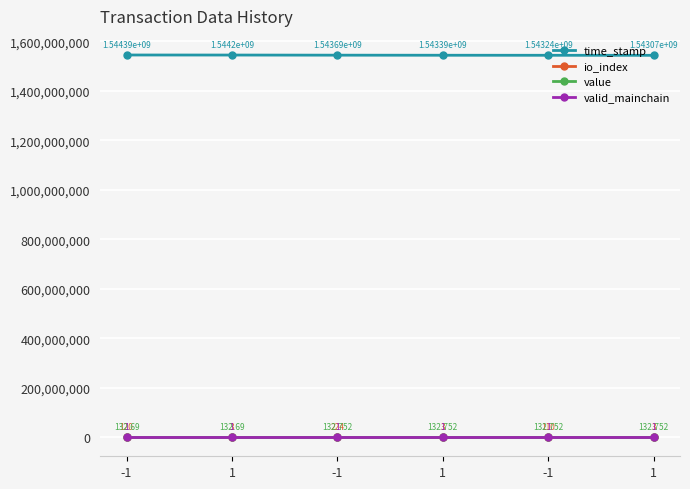

True or false: valid_mainchain has more than 0 interior local peaks.

False